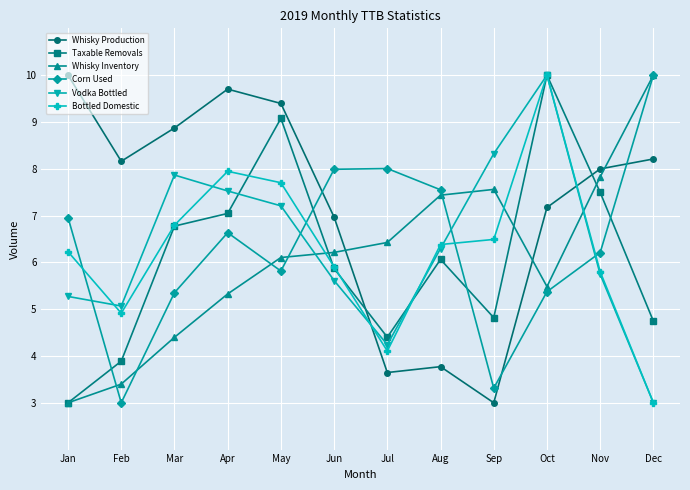

Reading right to left, list all the values displayed in this chart.

Whisky Production: Dec=8.2	Nov=8.0	Oct=7.2	Sep=3.0	Aug=3.8	Jul=3.6	Jun=7.0	May=9.4	Apr=9.7	Mar=8.9	Feb=8.2	Jan=10.0
Taxable Removals: Dec=4.7	Nov=7.5	Oct=10.0	Sep=4.8	Aug=6.1	Jul=4.4	Jun=5.9	May=9.1	Apr=7.0	Mar=6.8	Feb=3.9	Jan=3.0
Whisky Inventory: Dec=10.0	Nov=7.8	Oct=5.5	Sep=7.6	Aug=7.4	Jul=6.4	Jun=6.2	May=6.1	Apr=5.3	Mar=4.4	Feb=3.4	Jan=3.0
Corn Used: Dec=10.0	Nov=6.2	Oct=5.4	Sep=3.3	Aug=7.6	Jul=8.0	Jun=8.0	May=5.8	Apr=6.6	Mar=5.4	Feb=3.0	Jan=7.0
Vodka Bottled: Dec=3.0	Nov=5.7	Oct=10.0	Sep=8.3	Aug=6.3	Jul=4.2	Jun=5.6	May=7.2	Apr=7.5	Mar=7.9	Feb=5.1	Jan=5.3
Bottled Domestic: Dec=3.0	Nov=5.8	Oct=10.0	Sep=6.5	Aug=6.4	Jul=4.1	Jun=5.9	May=7.7	Apr=7.9	Mar=6.8	Feb=4.9	Jan=6.2